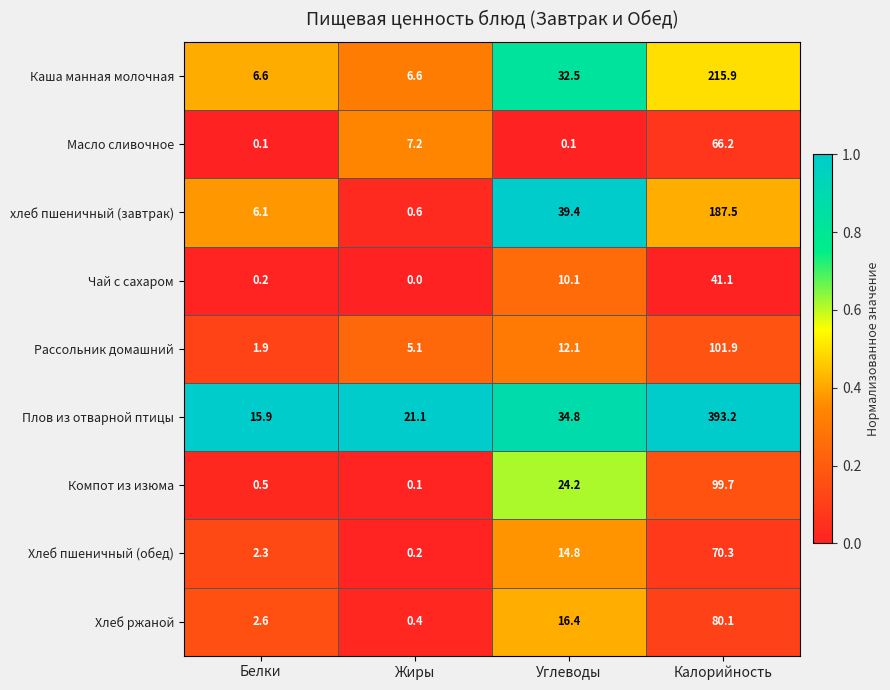

What is the difference between the second highest and second lowest values in the Рассольник домашний series?

7.0